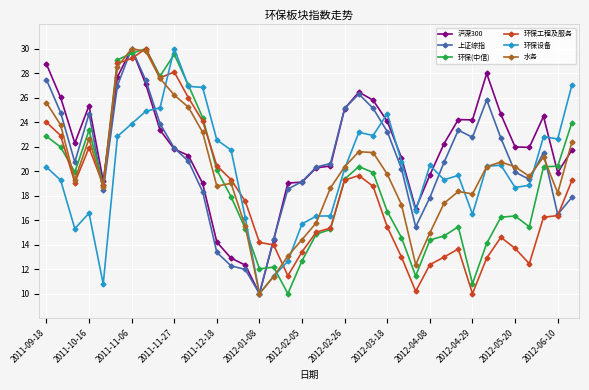

Which series has the largest total across all categories?

沪深300